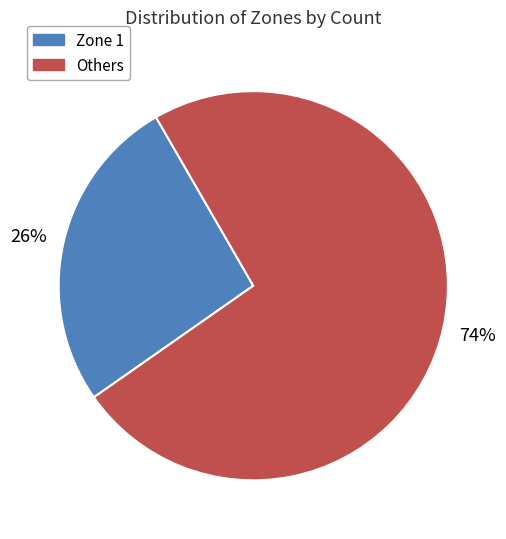

What is the largest slice in the pie chart?

Others